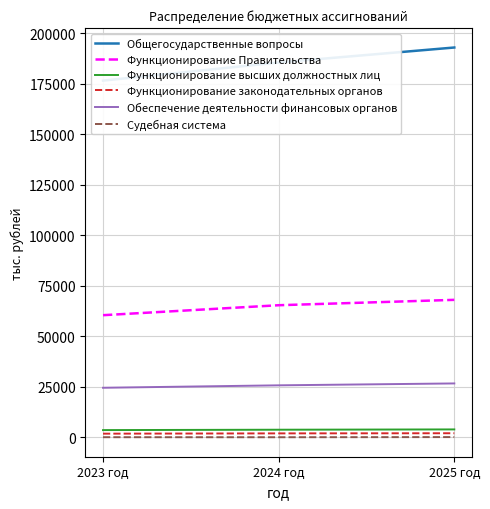

What are all the series names shown in the legend?

Общегосударственные вопросы, Функционирование Правительства, Функционирование высших должностных лиц, Функционирование законодательных органов, Обеспечение деятельности финансовых органов, Судебная система